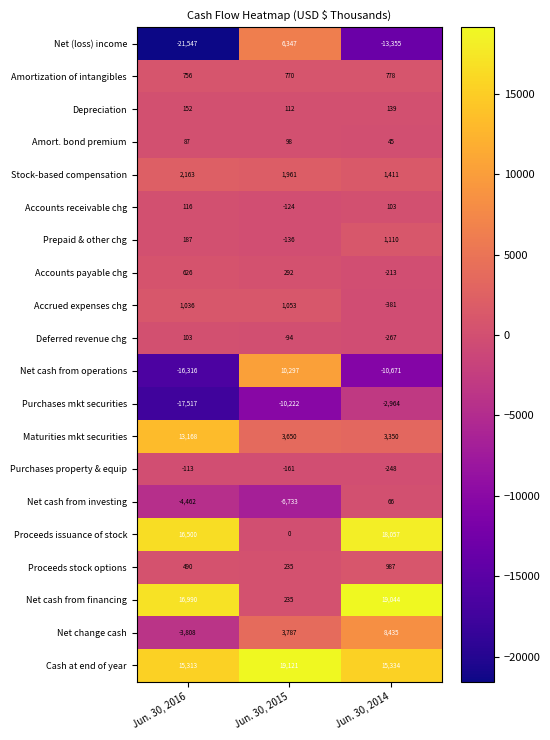

What is the lowest value of the Net cash from operations series?

-16316